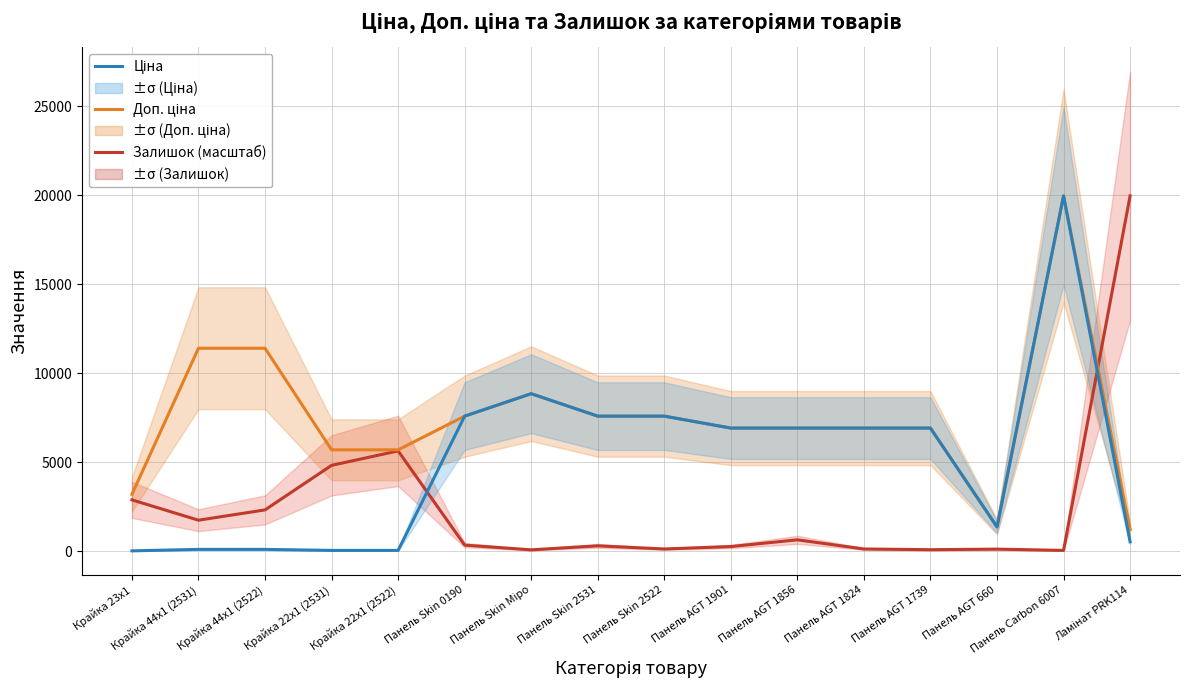

What are all the series names shown in the legend?

Залишок (масштаб), Доп. ціна, Ціна